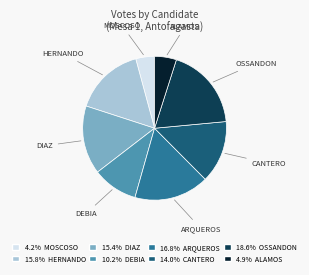

Does any single category account for the majority?

No